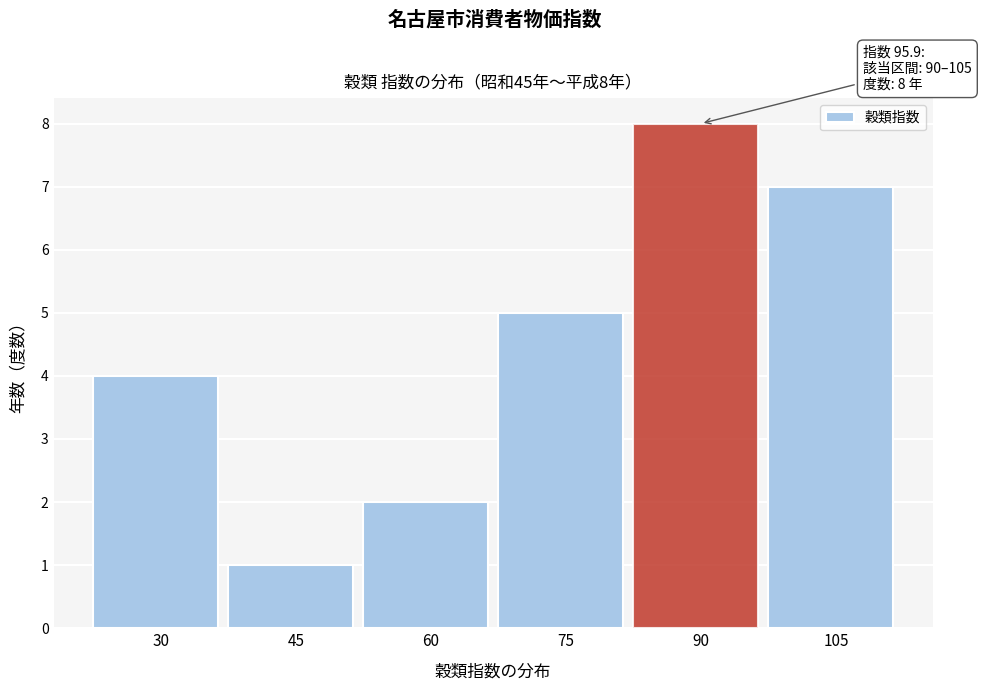

Reading right to left, list all the values displayed in this chart.

7	8	5	2	1	4